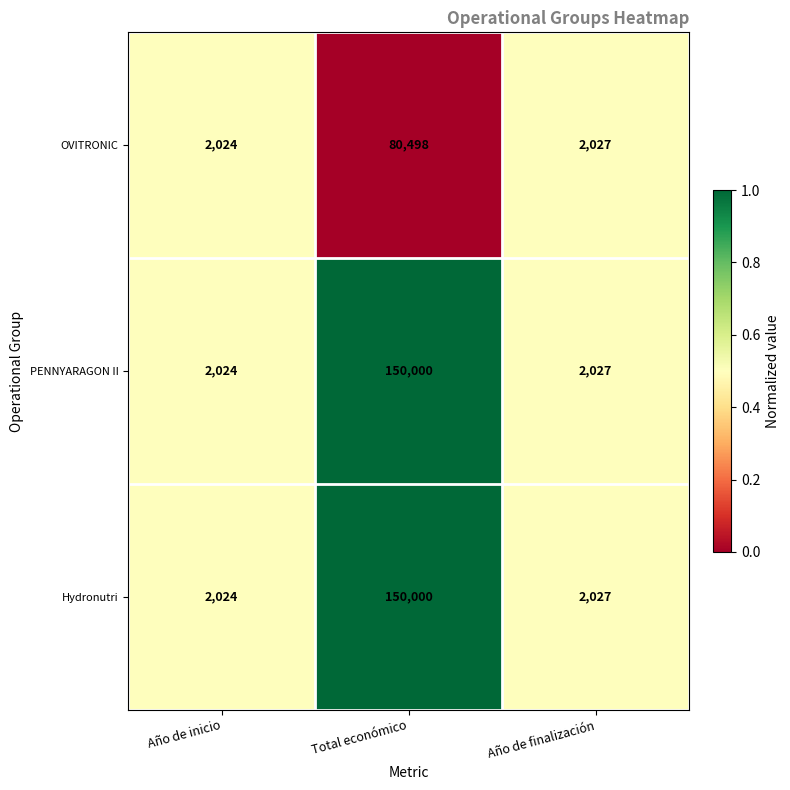

Reading left to right, list all the values displayed in this chart.

OVITRONIC: 2024	80498	2027
PENNYARAGON II: 2024	150000	2027
Hydronutri: 2024	150000	2027